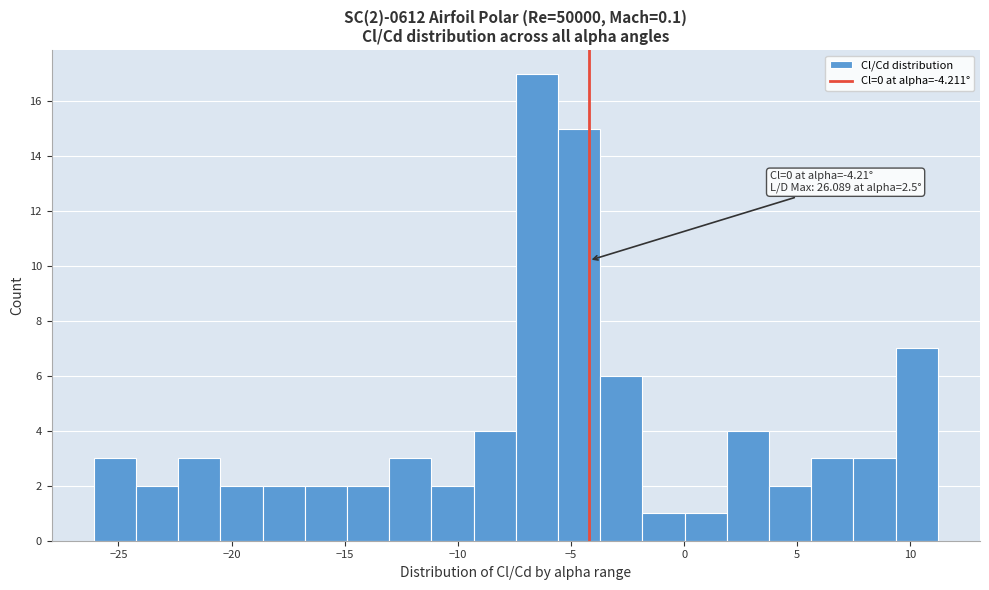

Read against the x-axis, roughly where is the centre of the tallest bar?

-6.5